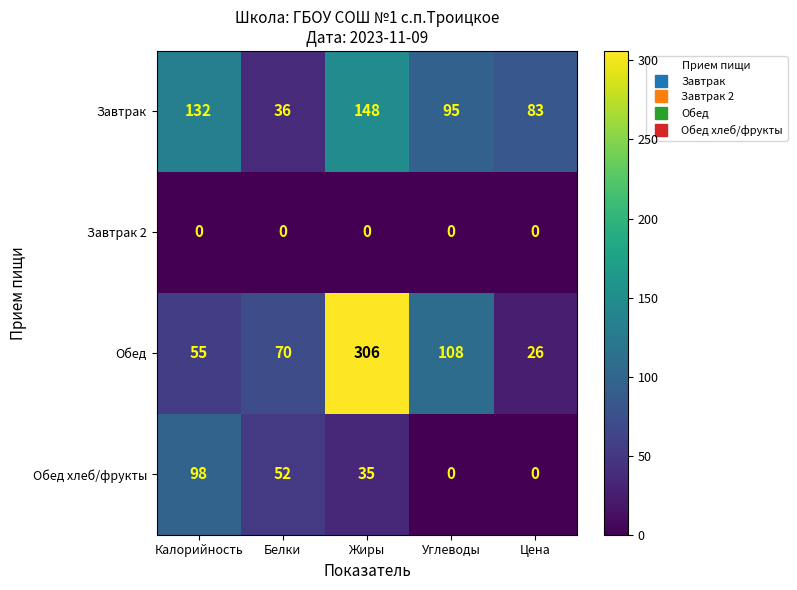

What value does the Обед series have at Цена, to the nearest 10?

30